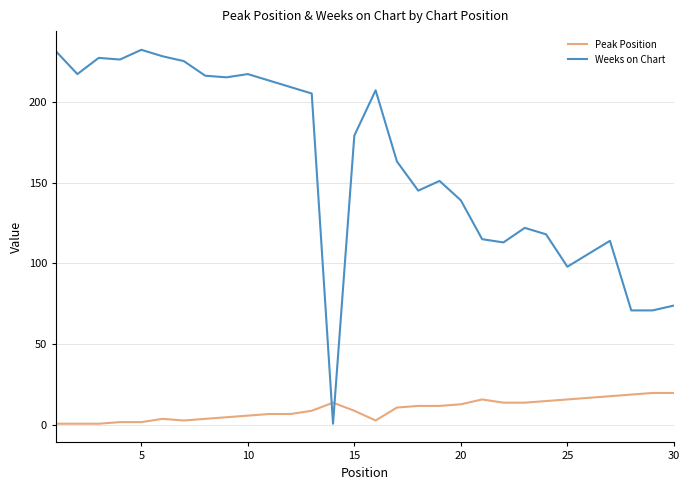

What is the smallest value displayed?

1